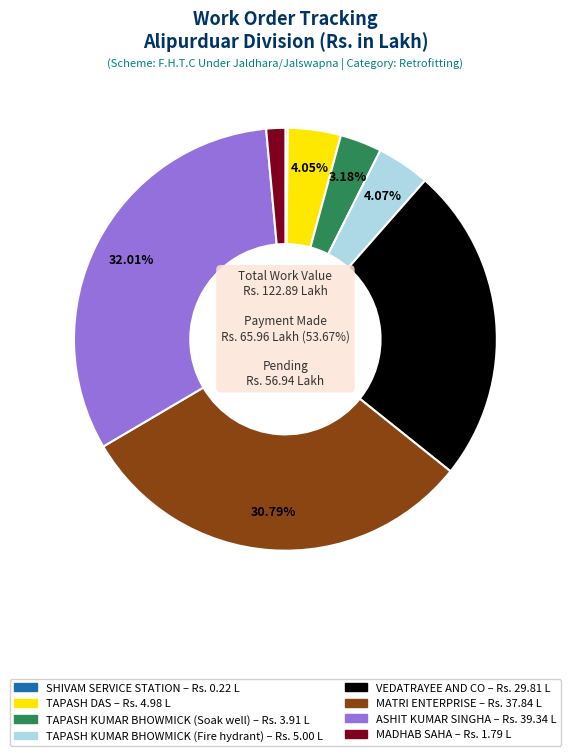

Rank the categories by value from highest to lowest.

ASHIT KUMAR SINGHA, MATRI ENTERPRISE, VEDATRAYEE AND CO, TAPASH KUMAR BHOWMICK (Fire hydrant), TAPASH DAS, TAPASH KUMAR BHOWMICK (Soak well), MADHAB SAHA, SHIVAM SERVICE STATION